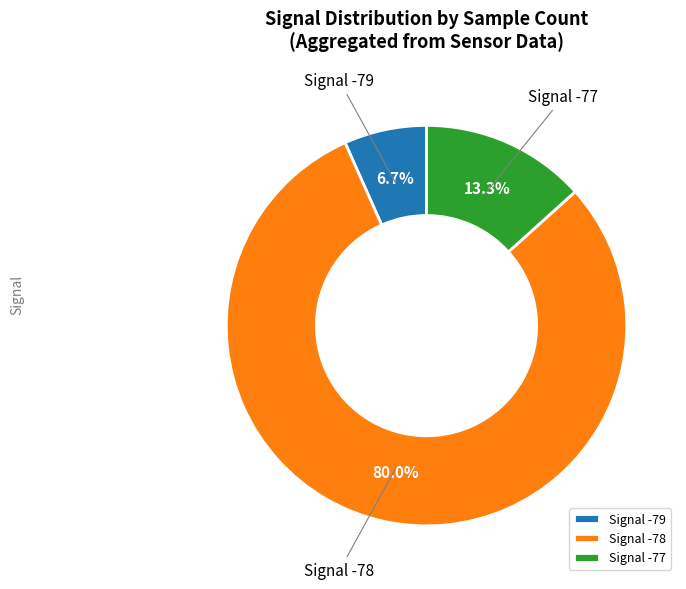

Which category has the smallest portion of the pie?

Signal -79